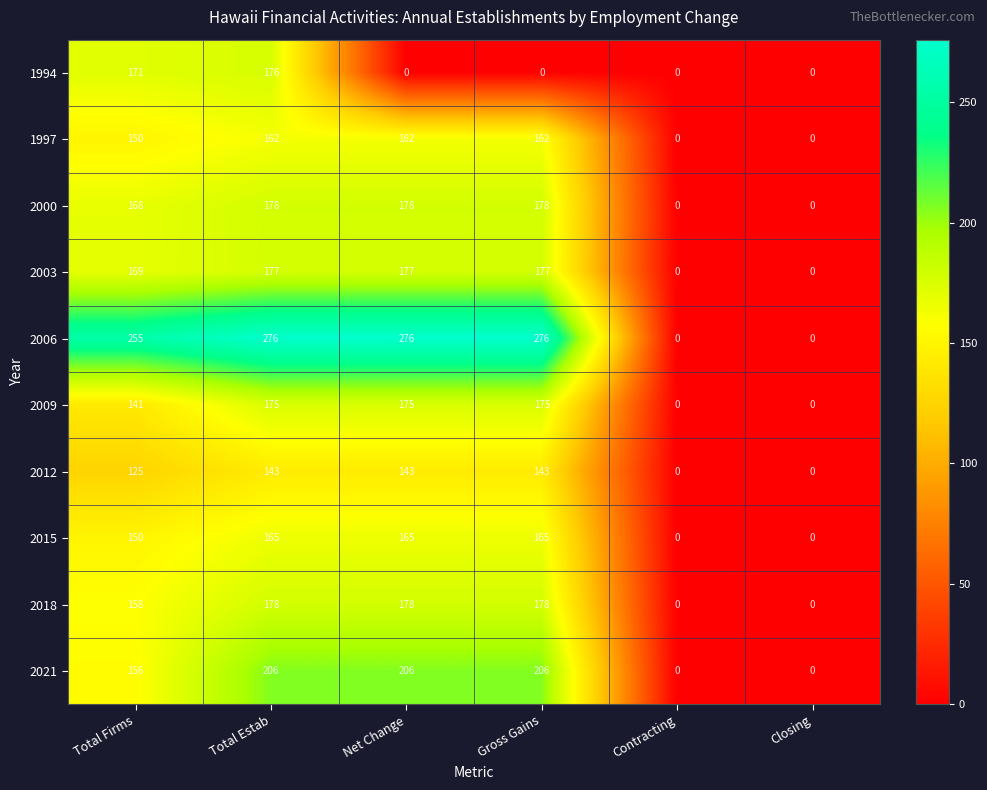

Which series has the largest range (max minus min)?

2006